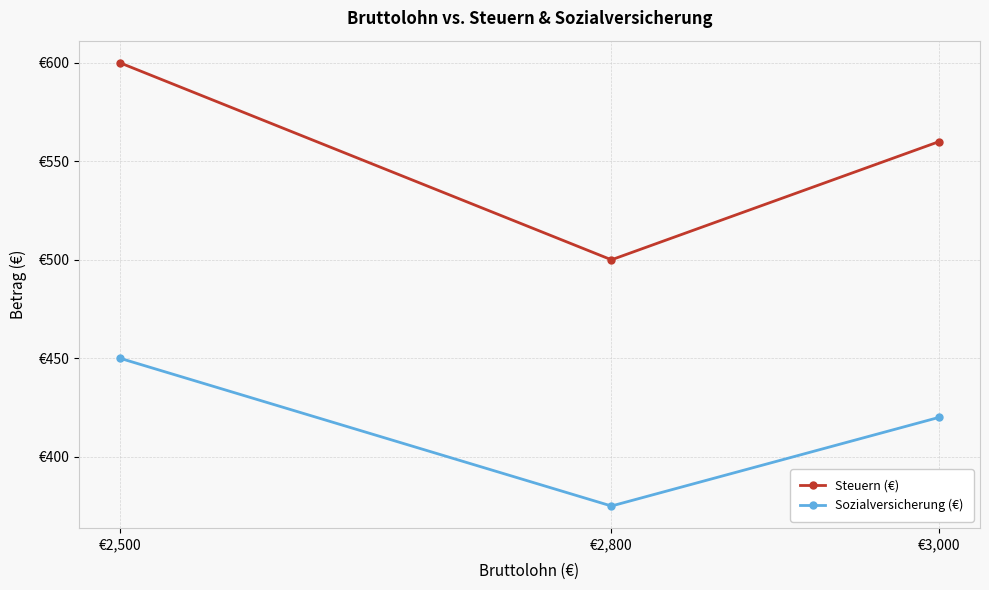

Is it true that Steuern (€) equals 560 at €3,000?

True